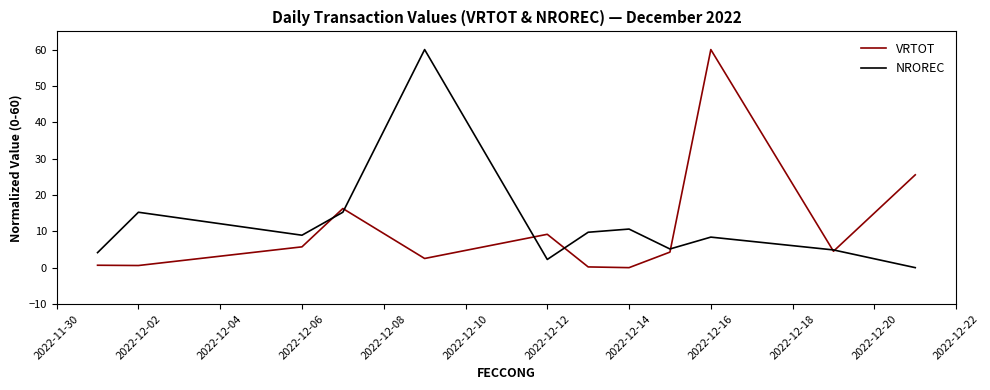

What is the maximum value shown in the chart?

60.0